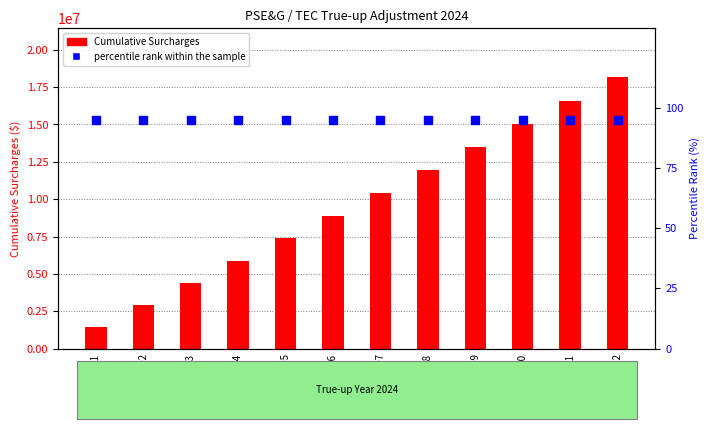

What is the total value across all series at 2024-10?

15036009.4